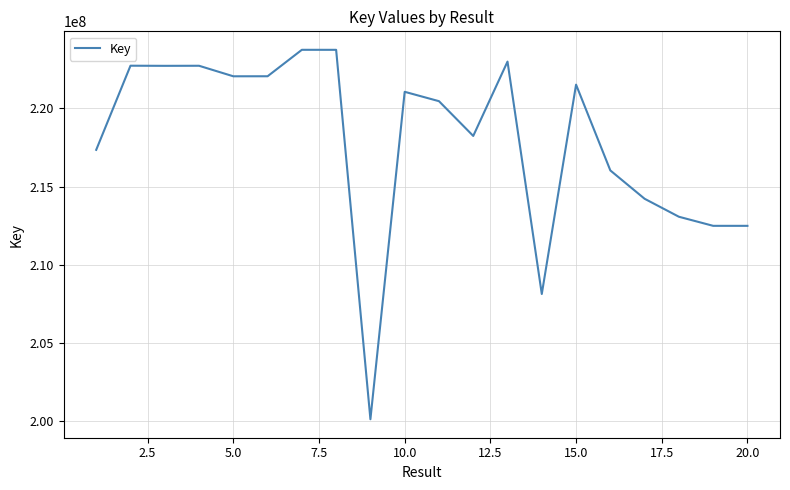

What is the greatest value displayed?

223753836